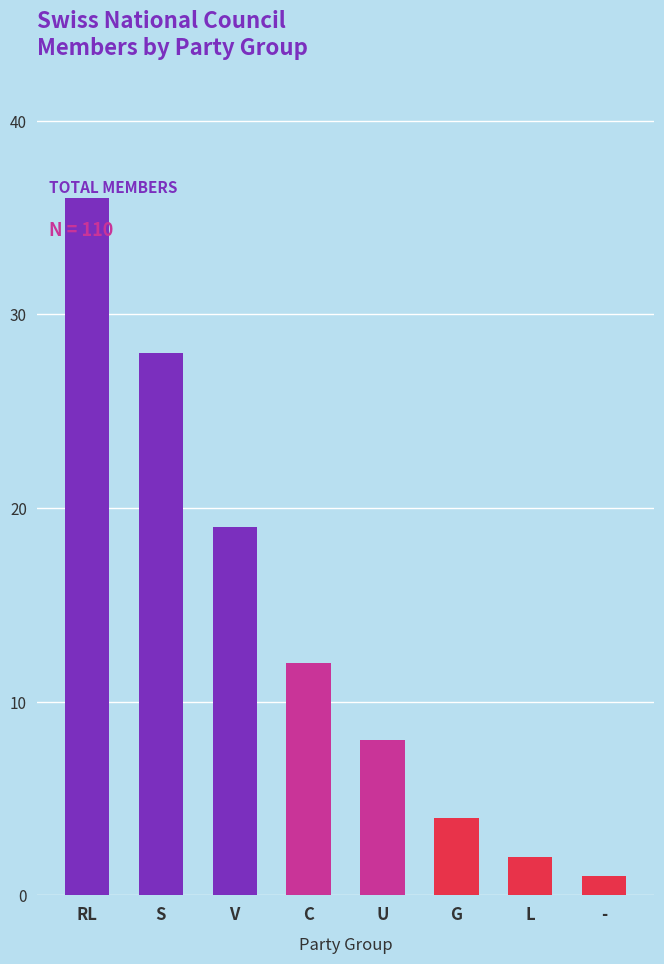

Reading left to right, list all the values displayed in this chart.

RL=36	S=28	V=19	C=12	U=8	G=4	L=2	-=1